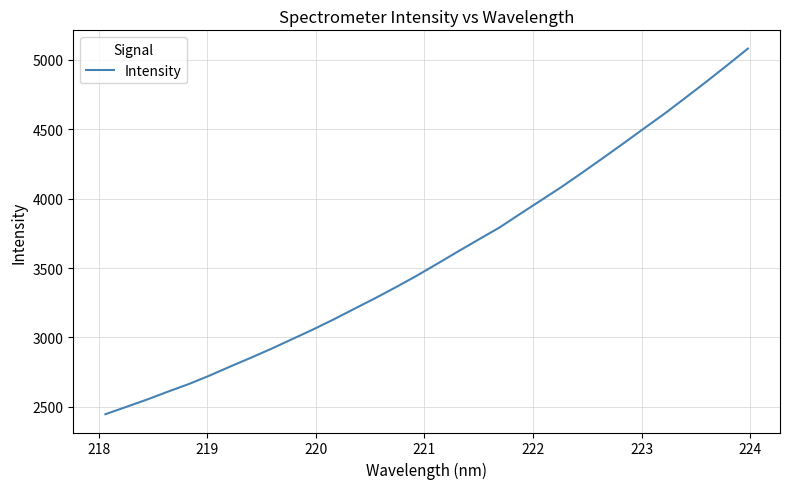

What is the difference between the maximum and minimum values?

2635.0